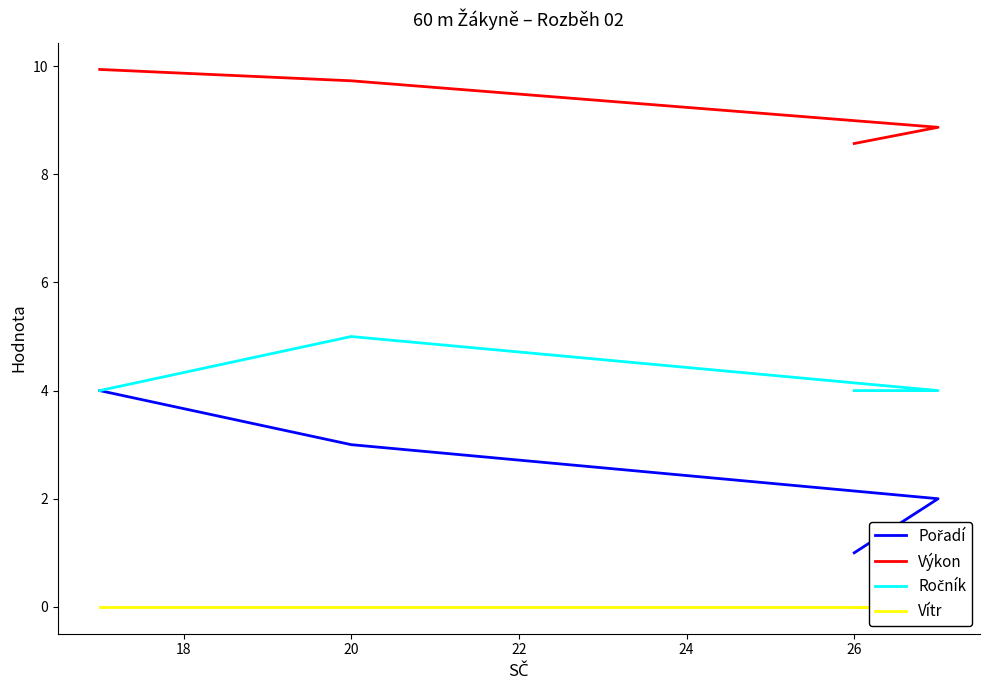

Rank the series at 18 from highest to lowest value.

Výkon, Ročník, Pořadí, Vítr